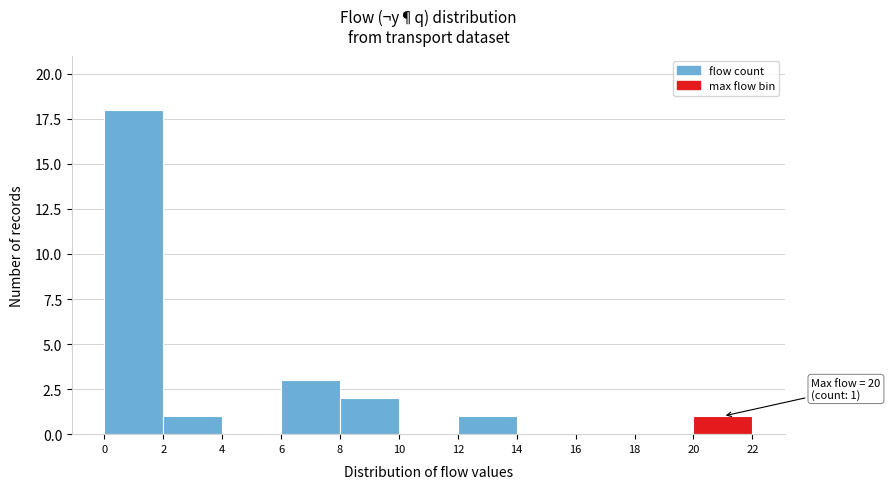

Over which range of the x-axis is the bar tallest?

0 to 2